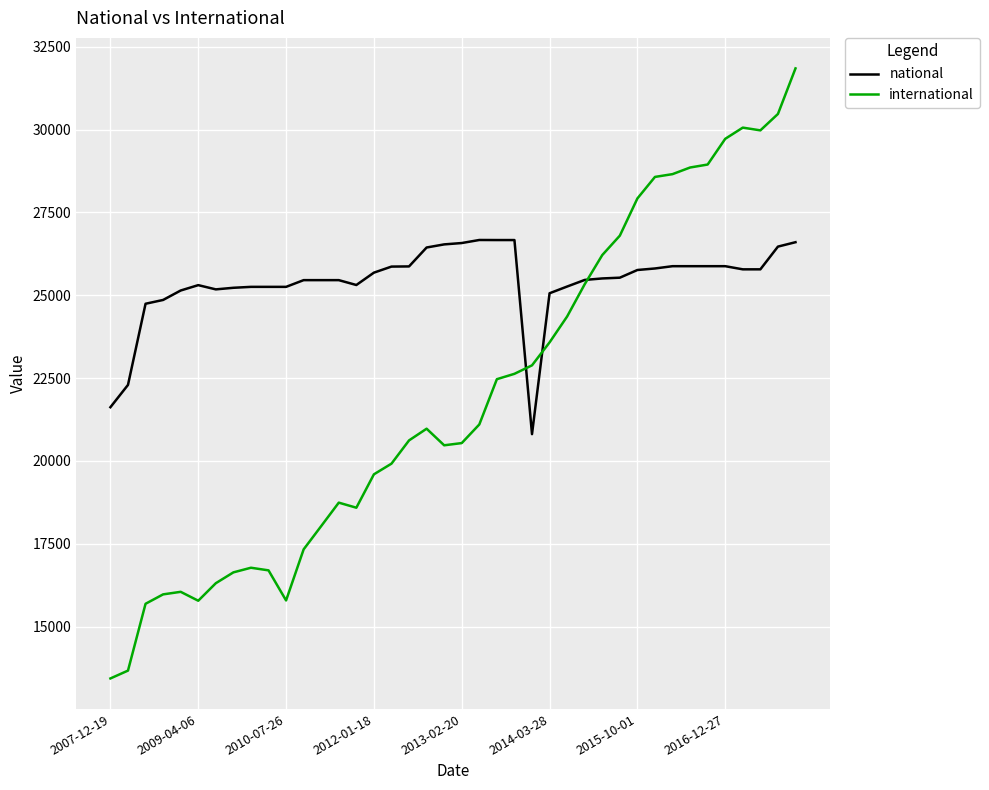

What are all the series names shown in the legend?

national, international